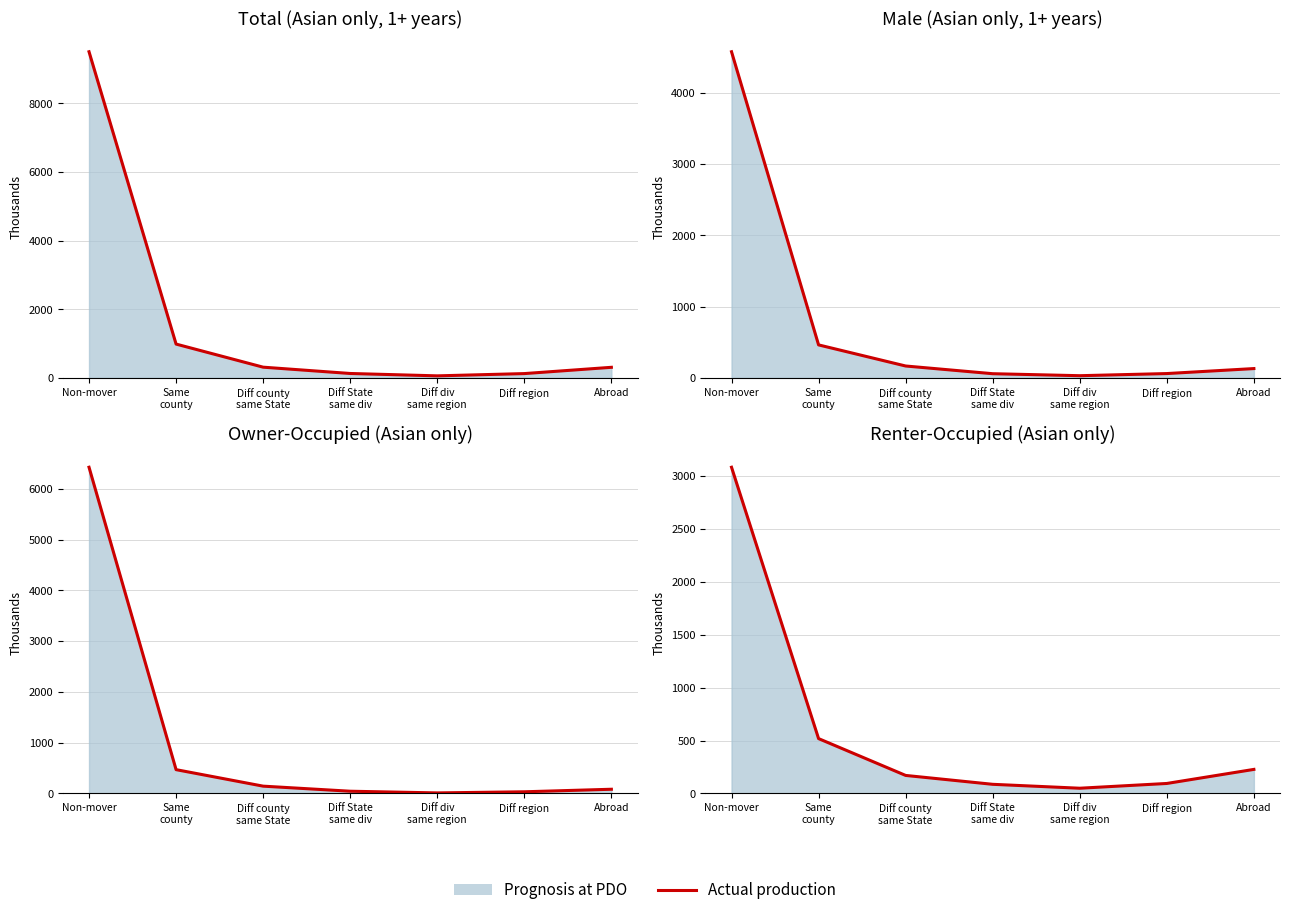

True or false: there are more than 0 points higher than both neighbors.

False